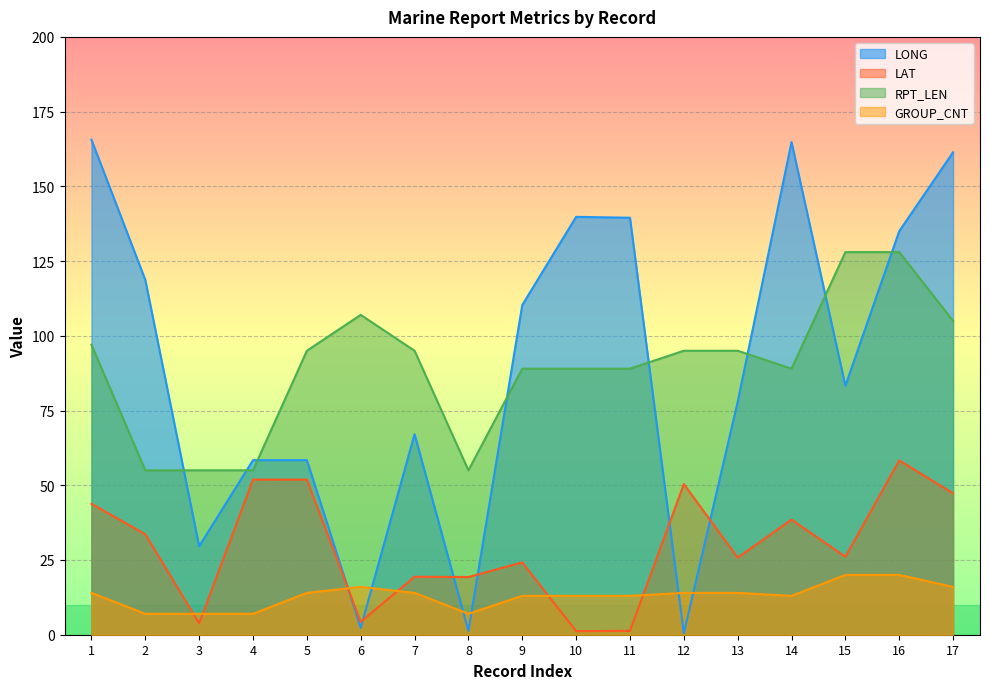

How many data points in RPT_LEN are above 95?

5